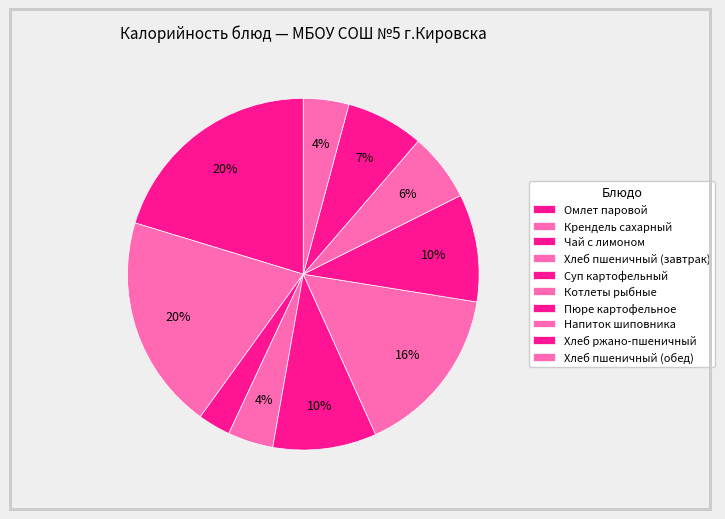

How many segments does this pie chart have?

10